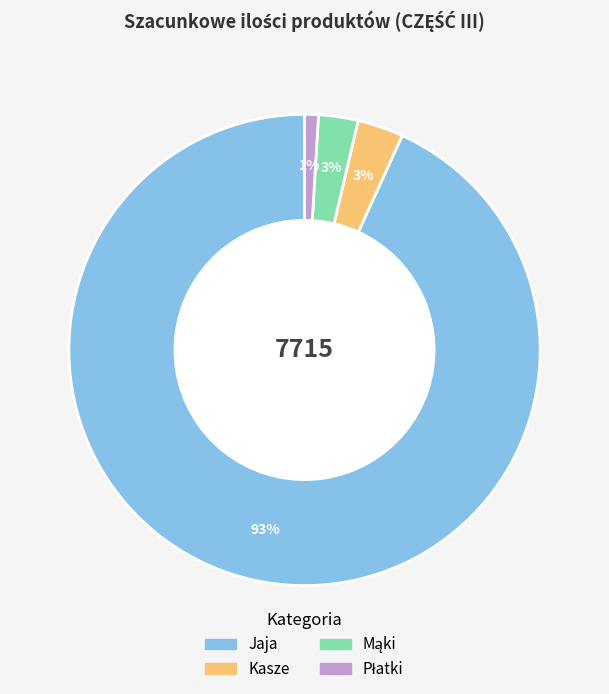

Which category has the biggest portion of the pie?

Jaja